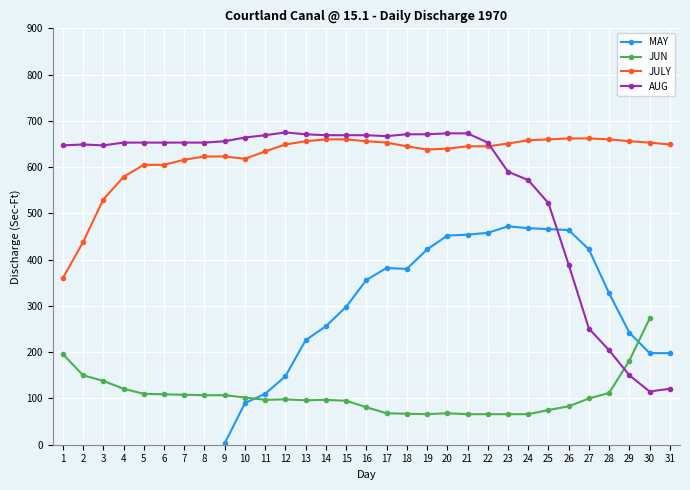

Count the number of categories in the chart.

31